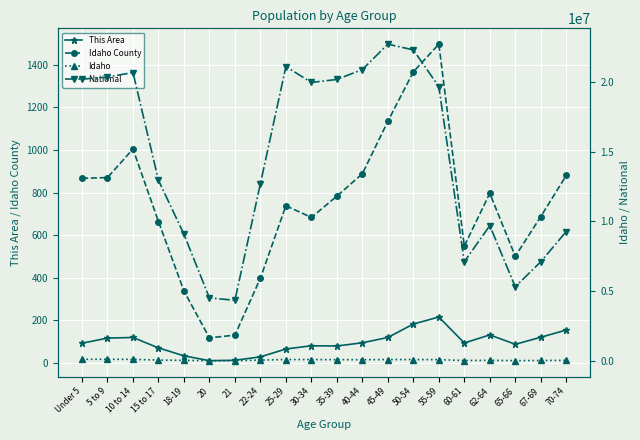

True or false: This Area has a value of 78 at 10 to 14.

False